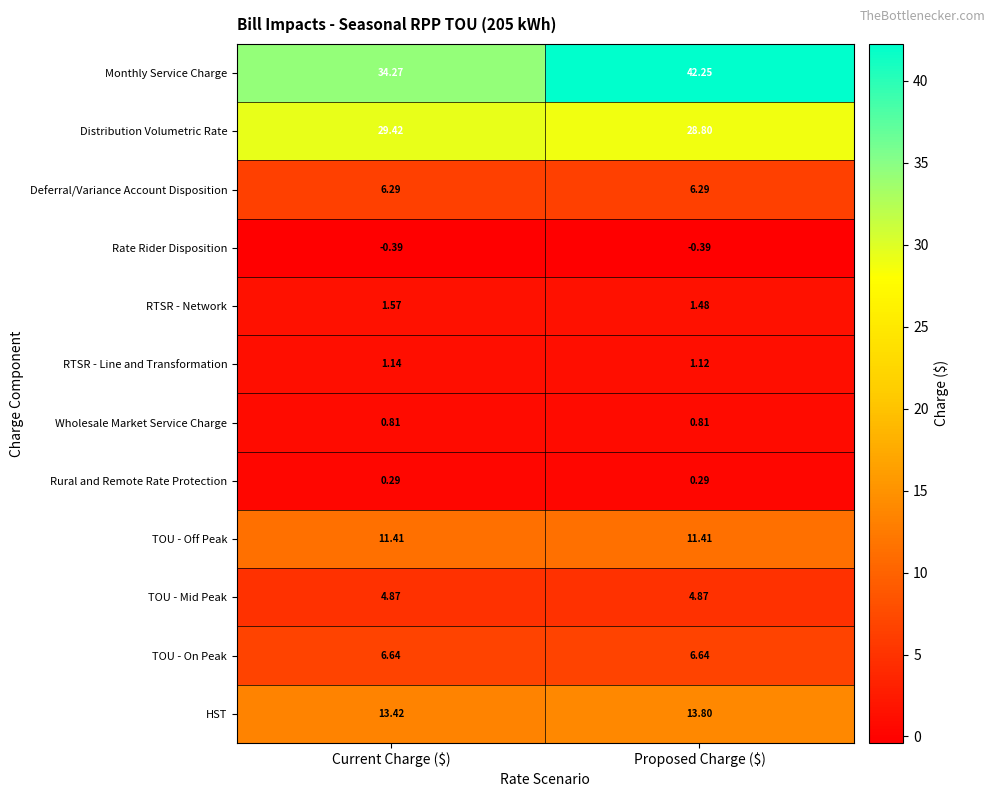

At Current Charge ($), list the series in order from smallest to largest.

Rate Rider Disposition, Rural and Remote Rate Protection, Wholesale Market Service Charge, RTSR - Line and Transformation, RTSR - Network, TOU - Mid Peak, Deferral/Variance Account Disposition, TOU - On Peak, TOU - Off Peak, HST, Distribution Volumetric Rate, Monthly Service Charge